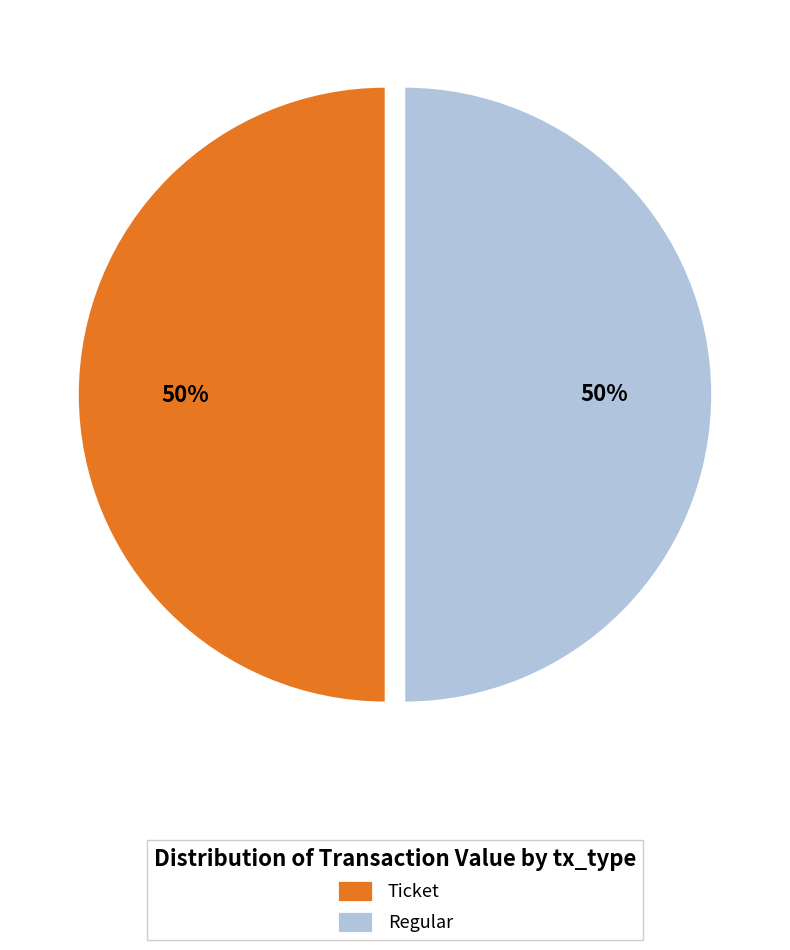

True or false: Ticket accounts for 63% of the total.

False